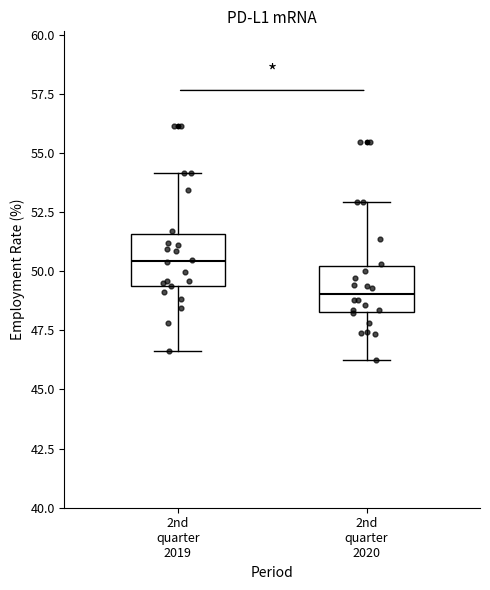

Which box's median line is the lowest?

2nd quarter 2020